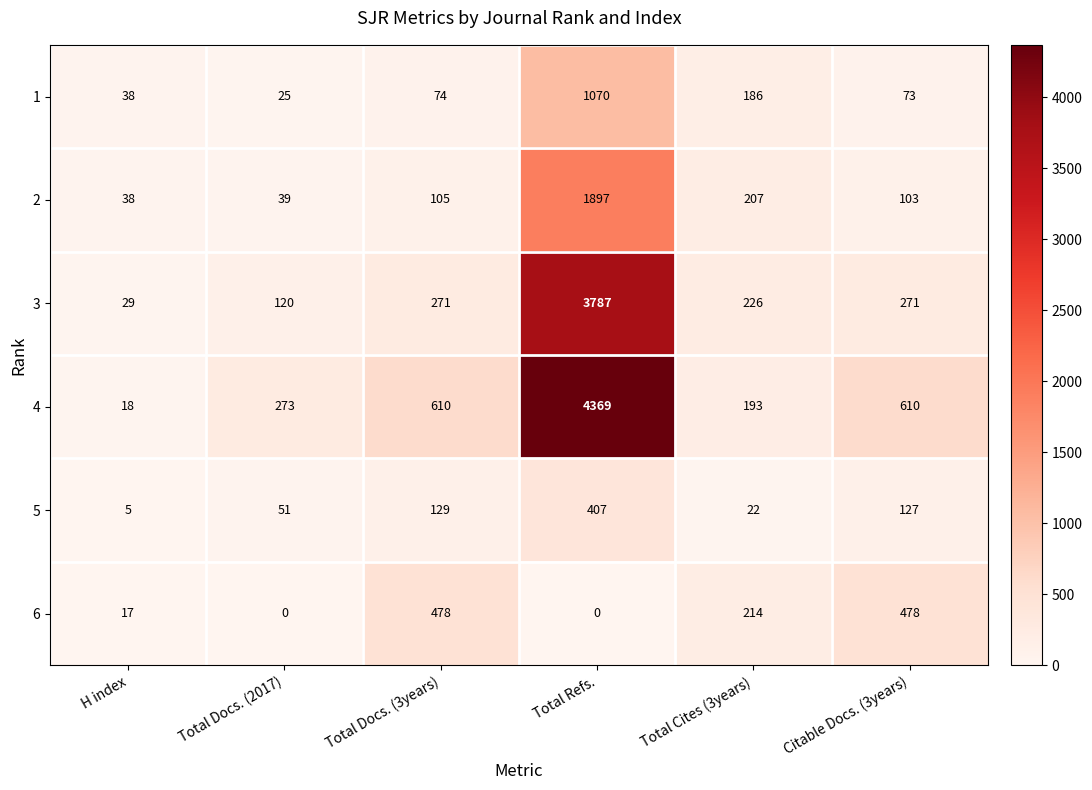

What is the greatest value displayed?

4369